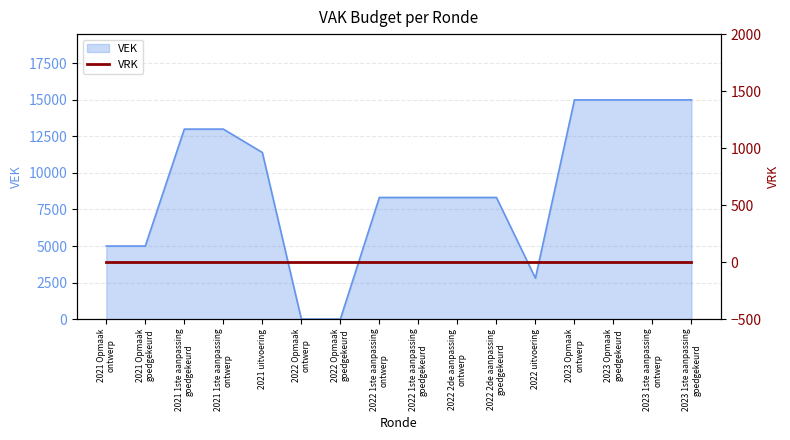

What is the sum of the values at 2022 Opmaak goedgekeurd and 2022 1ste aanpassing ontwerp?

8323